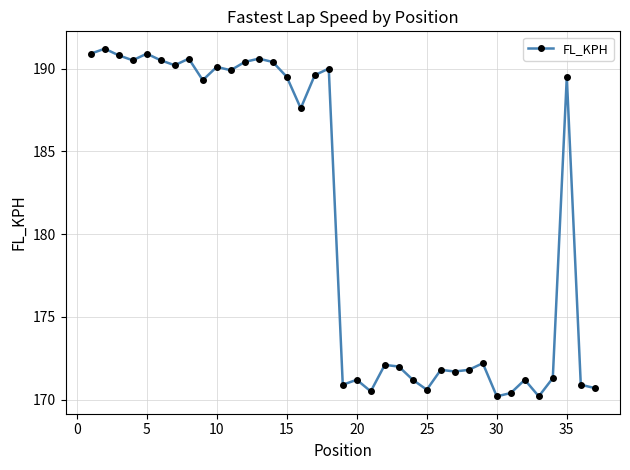

What is the value of the 24th point from the left?

171.2